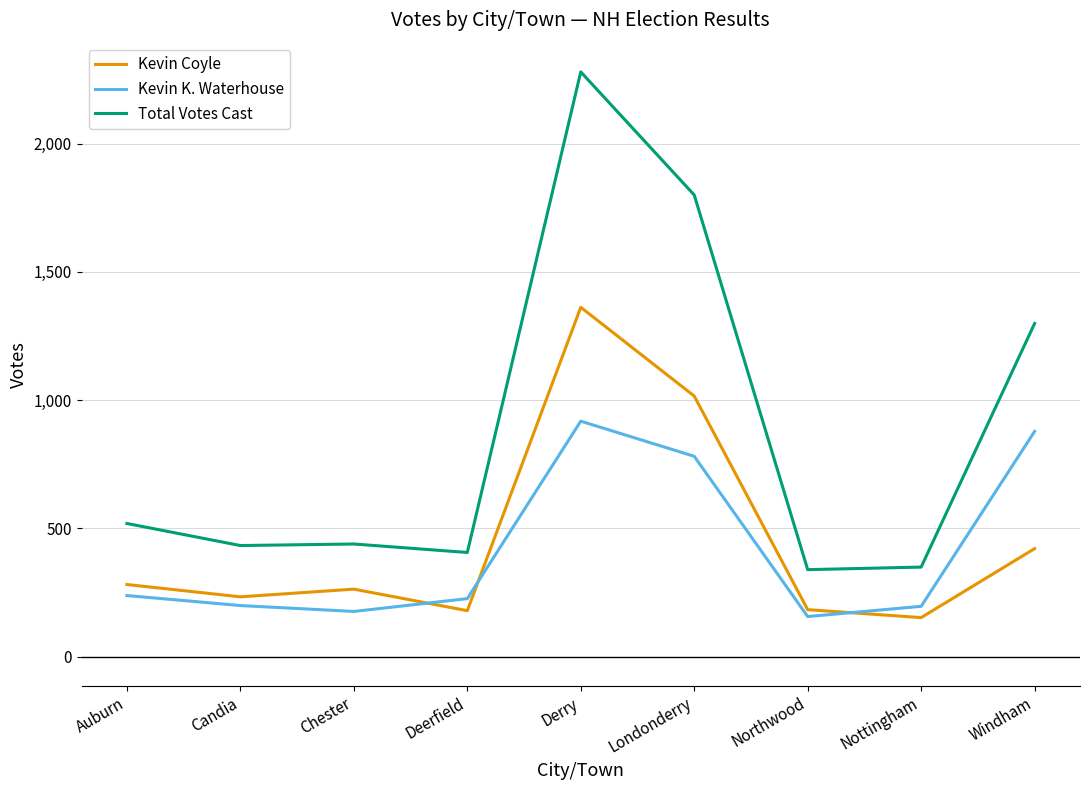

At which label does Total Votes Cast first exceed 439?

Auburn